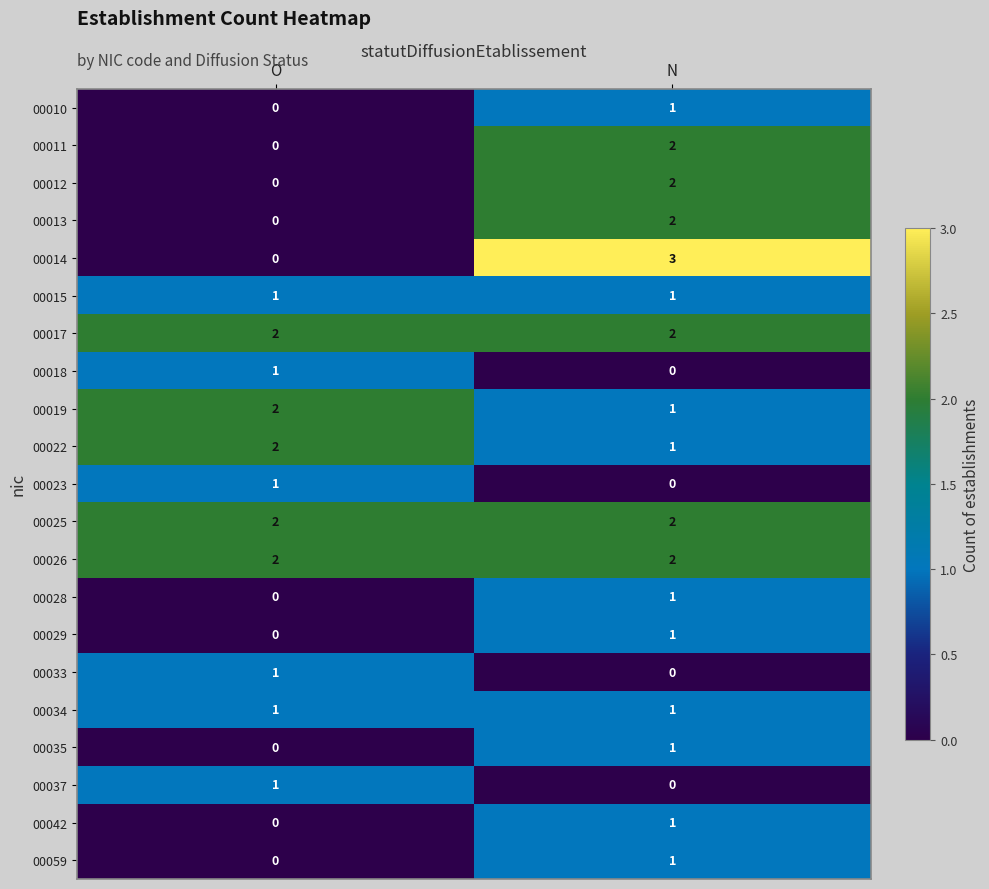

How many distinct data groups are displayed?

21